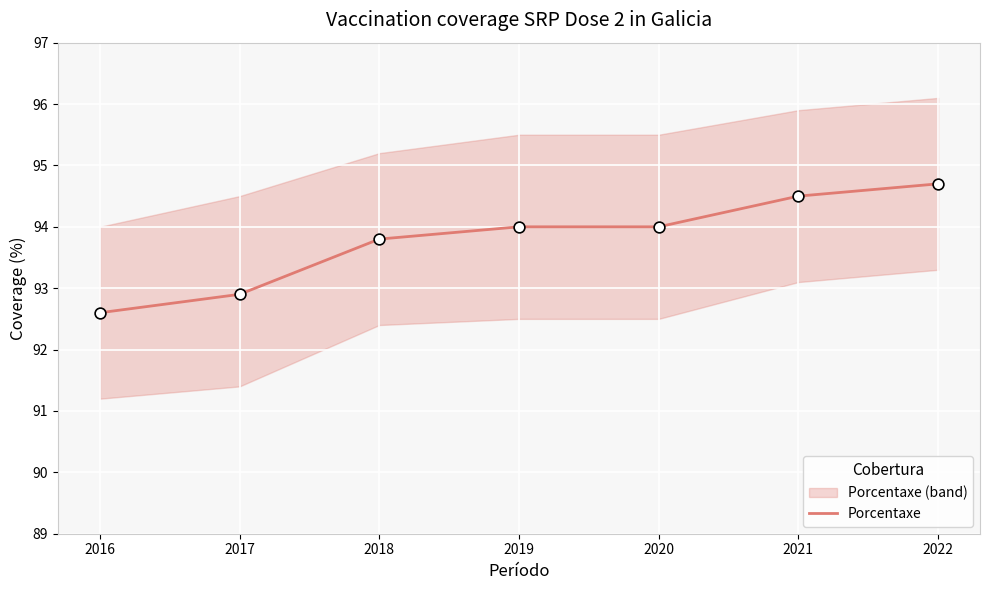

What is the ratio of the value at 2018 to the value at 2019?

1.0